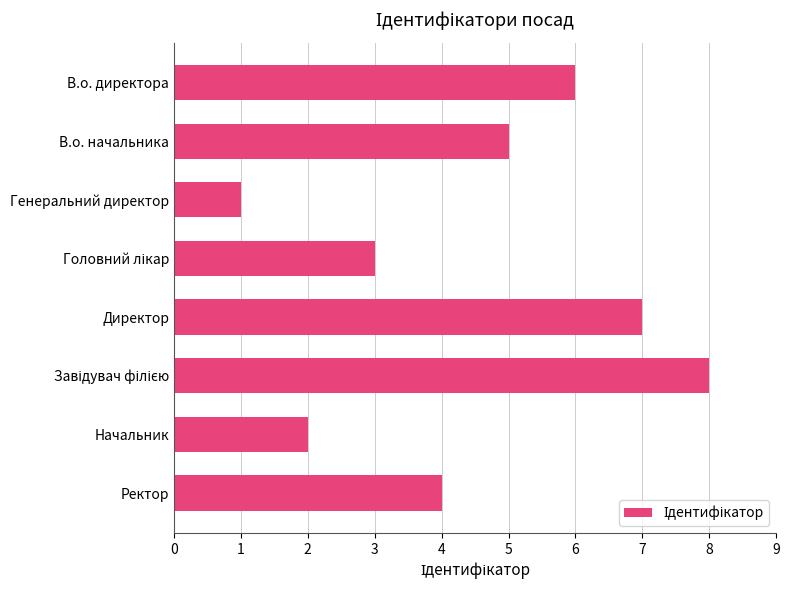

What is the difference between the maximum and minimum values?

7